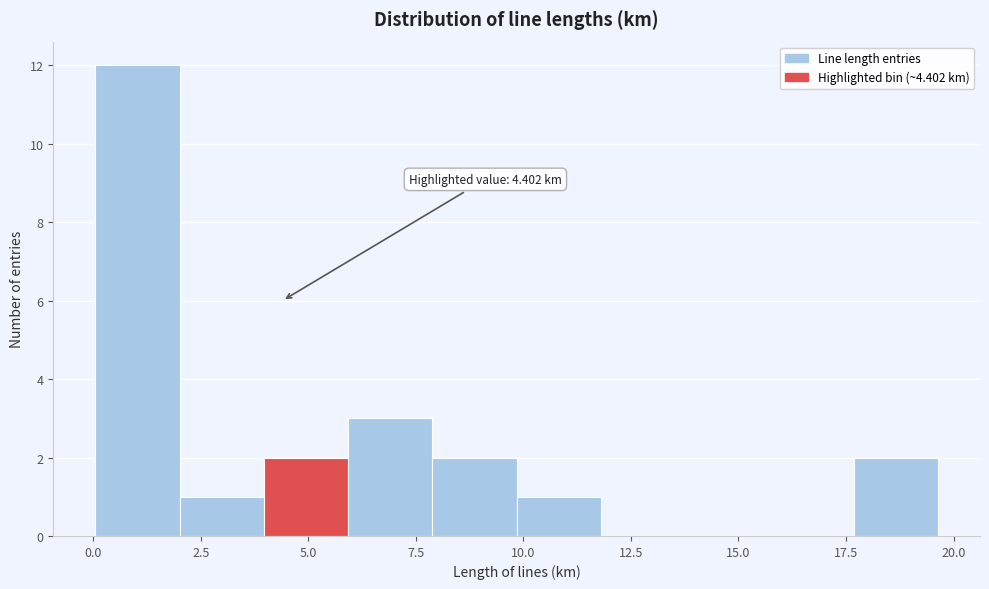

Read against the x-axis, roughly where is the centre of the tallest bar?

1.0